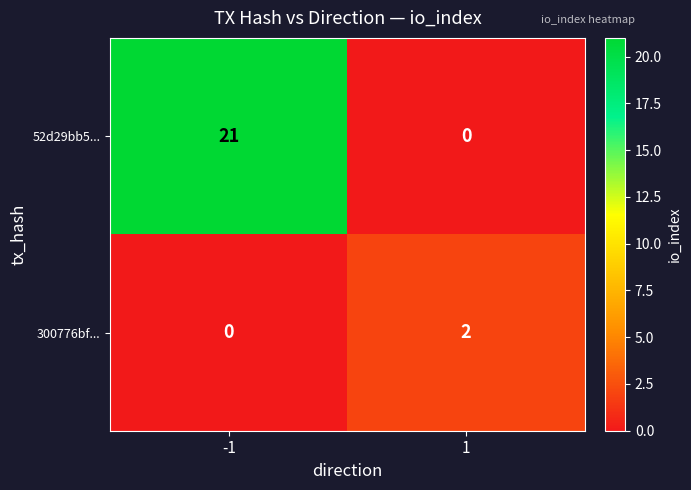

Which series has the widest spread of values?

52d29bb5...